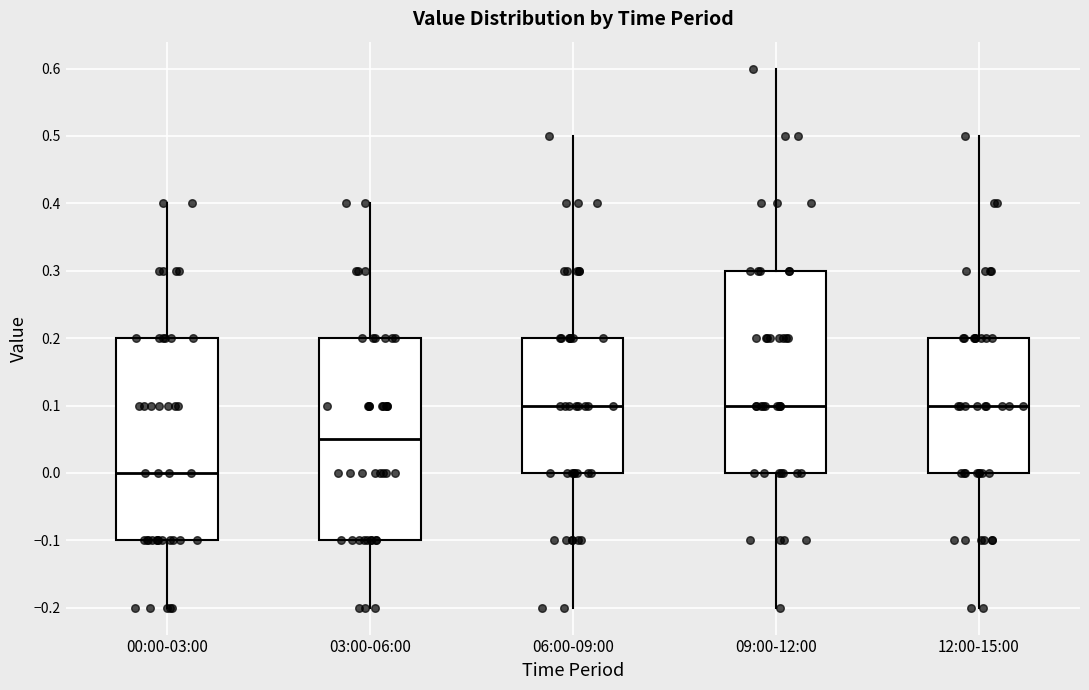

Reading left to right, transcribe this box plot: for each box, give where its median line is, the range the box spans, and where its two whiskers end, as read against the y-axis. The values are not printed on the chart, so give them approximately, as read against the axis.

00:00-03:00: median 0.00, box -0.10 to 0.20, whiskers -0.20 to 0.40
03:00-06:00: median 0.05, box -0.10 to 0.20, whiskers -0.20 to 0.40
06:00-09:00: median 0.10, box 0.00 to 0.20, whiskers -0.20 to 0.50
09:00-12:00: median 0.10, box 0.00 to 0.30, whiskers -0.20 to 0.60
12:00-15:00: median 0.10, box 0.00 to 0.20, whiskers -0.20 to 0.50